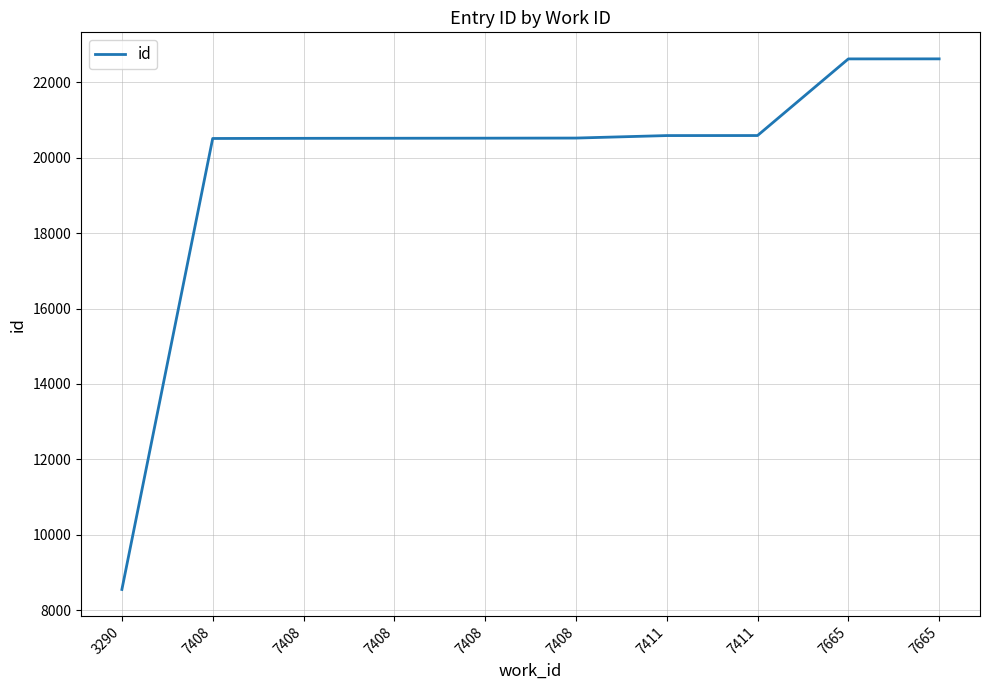

How many series are shown in this chart?

1